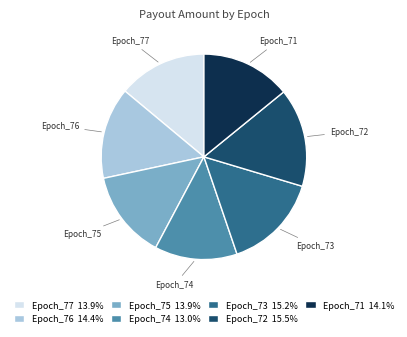

Approximately how many times larger is the value at Epoch_73 compared to Epoch_74?

1.2